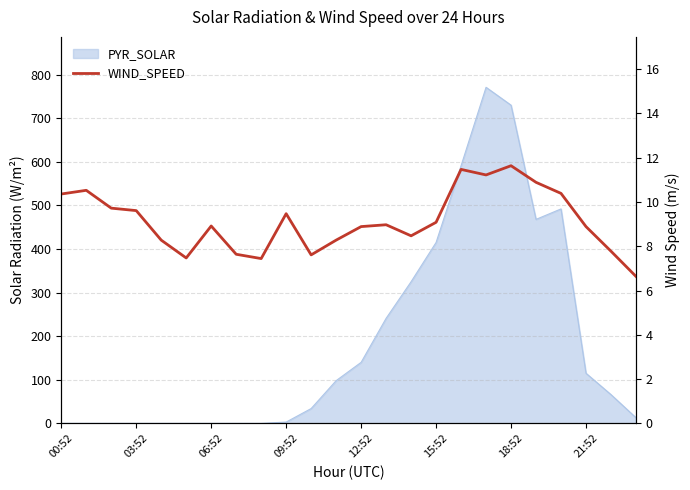

What is the value of the 10th point from the left?

9.5